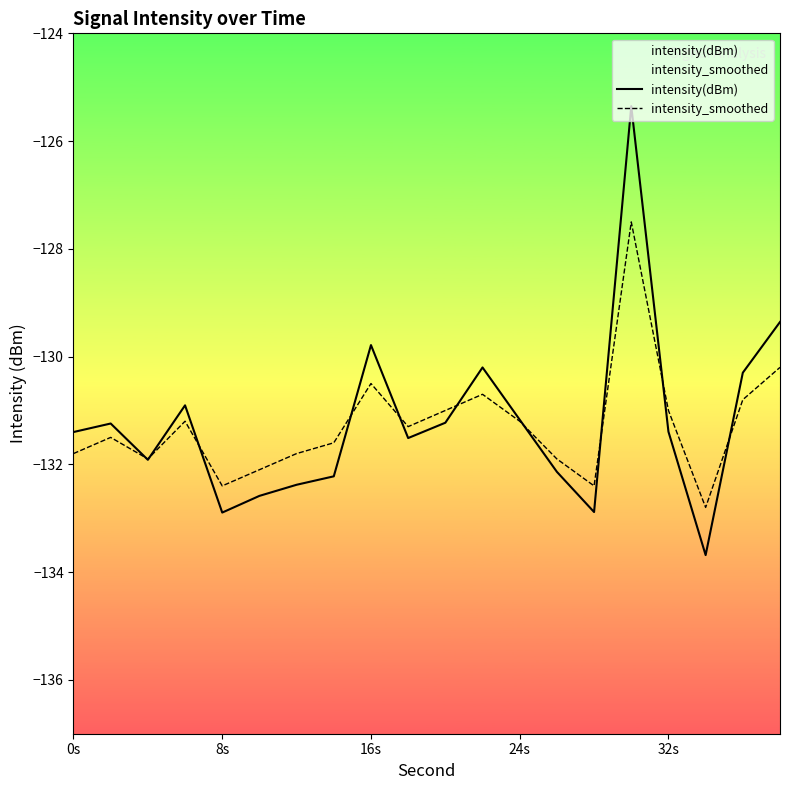

Reading left to right, what are all the values shown in this chart?

intensity(dBm): -131.4	-131.2	-131.9	-130.9	-132.9	-132.6	-132.4	-132.2	-129.8	-131.5	-131.2	-130.2	-131.2	-132.1	-132.9	-125.4	-131.4	-133.7	-130.3	-129.4
intensity_smoothed: -131.8	-131.5	-131.9	-131.2	-132.4	-132.1	-131.8	-131.6	-130.5	-131.3	-131.0	-130.7	-131.2	-131.9	-132.4	-127.5	-131.0	-132.8	-130.8	-130.2